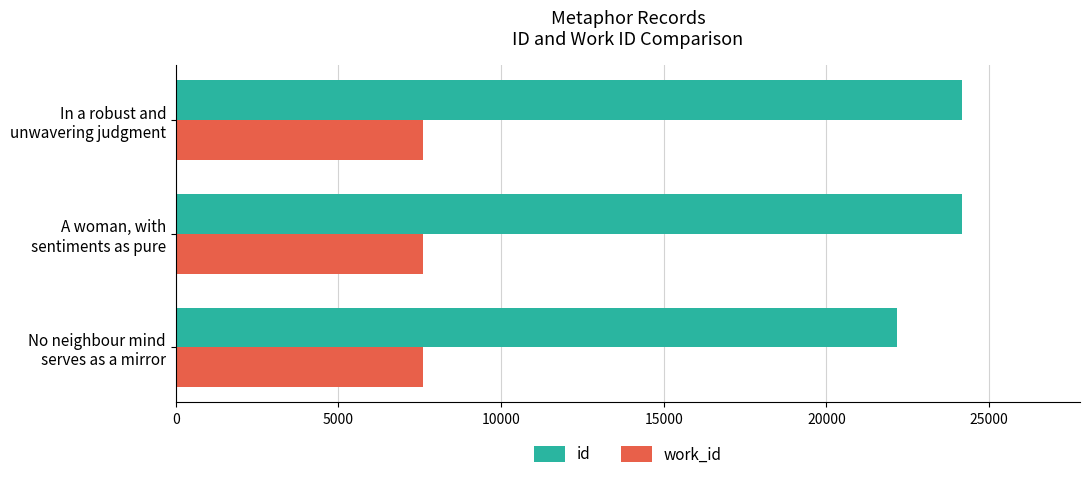

What is the minimum value shown in the chart?

7587